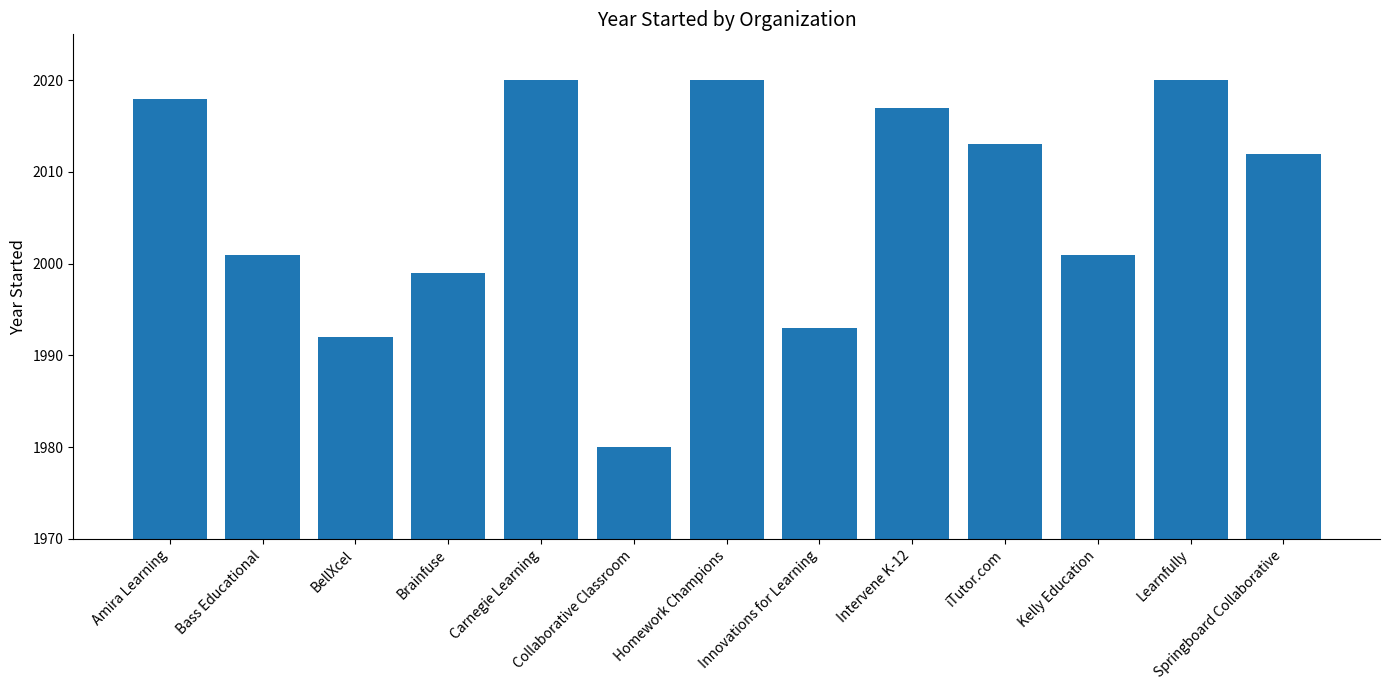

Between Amira Learning and Brainfuse, which is larger?

Amira Learning